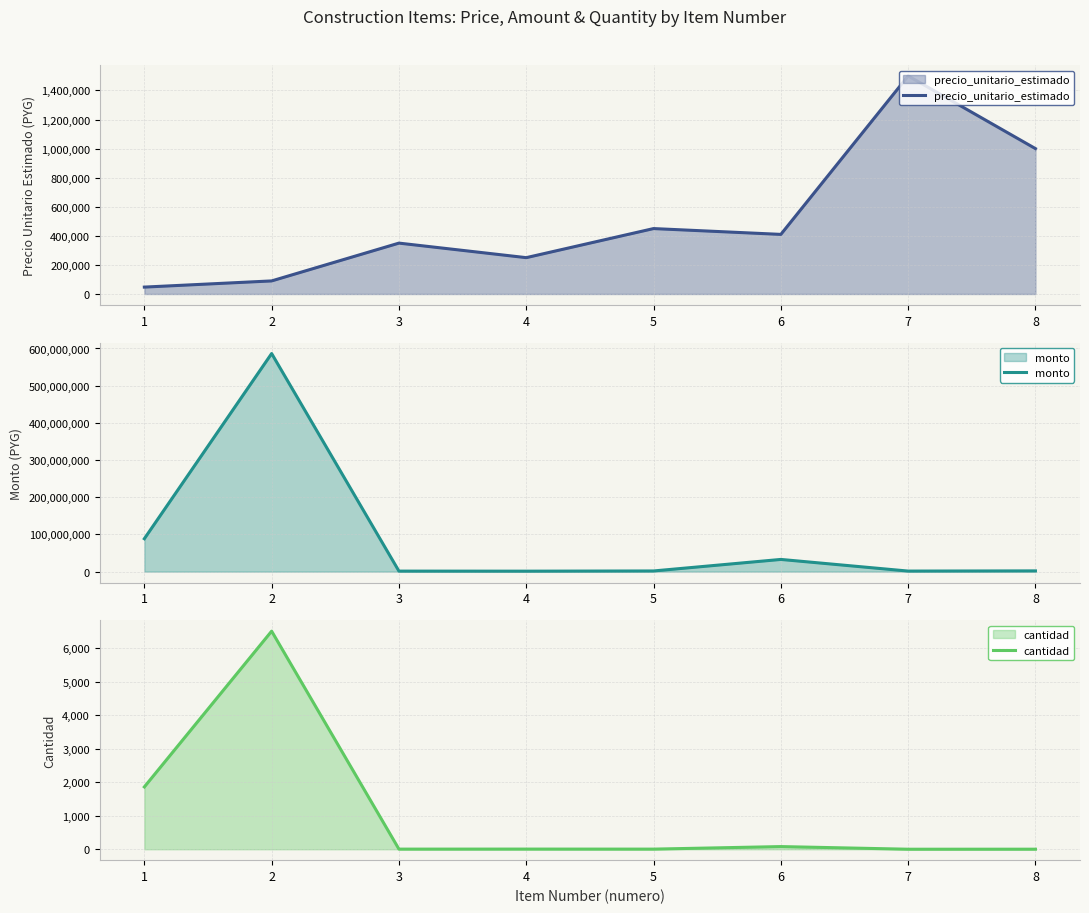

Where is the first local minimum for precio_unitario_estimado?

4